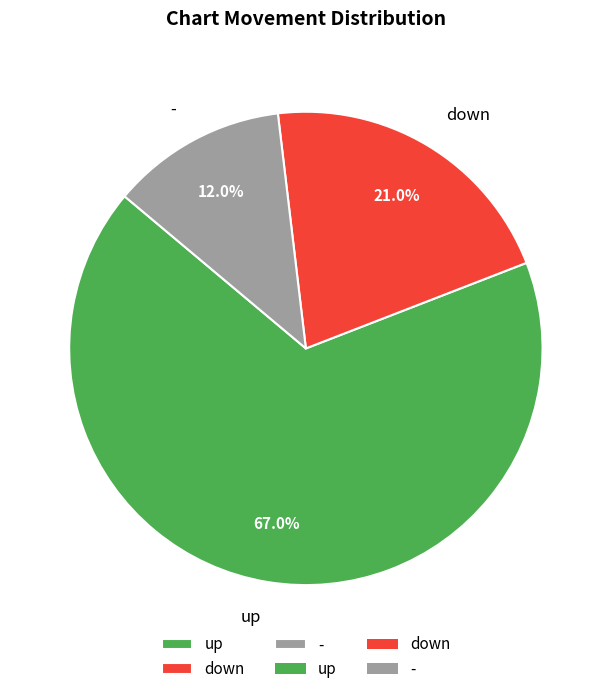

To the nearest percent, what is the difference between the largest and smallest slice percentages?

55%